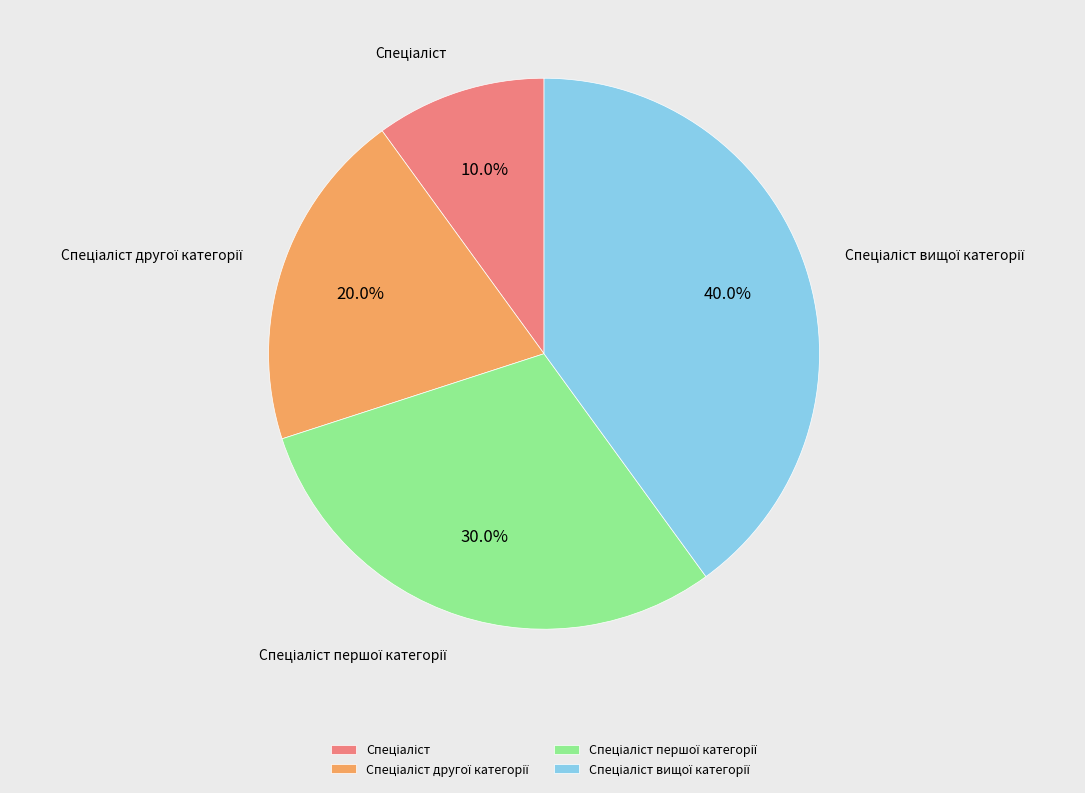

Is there any slice that represents more than half of the pie?

No